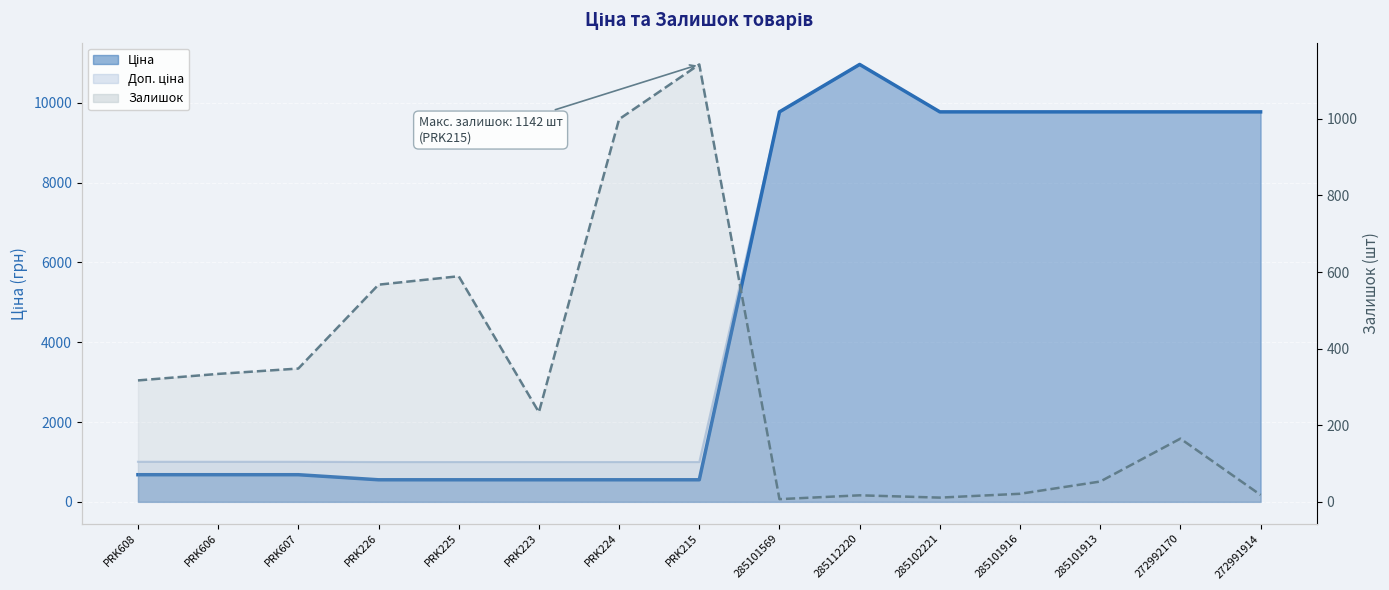

After their last crossing, which series has the higher values: Ціна or Залишок?

Ціна